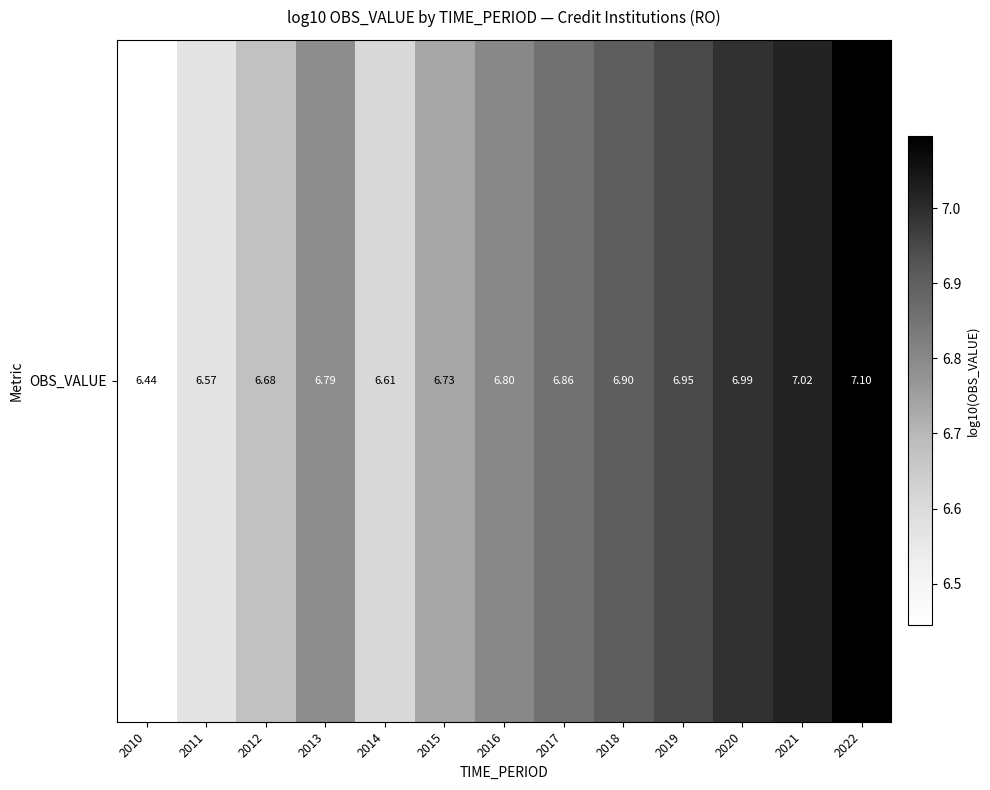

What is the smallest value displayed?

6.4